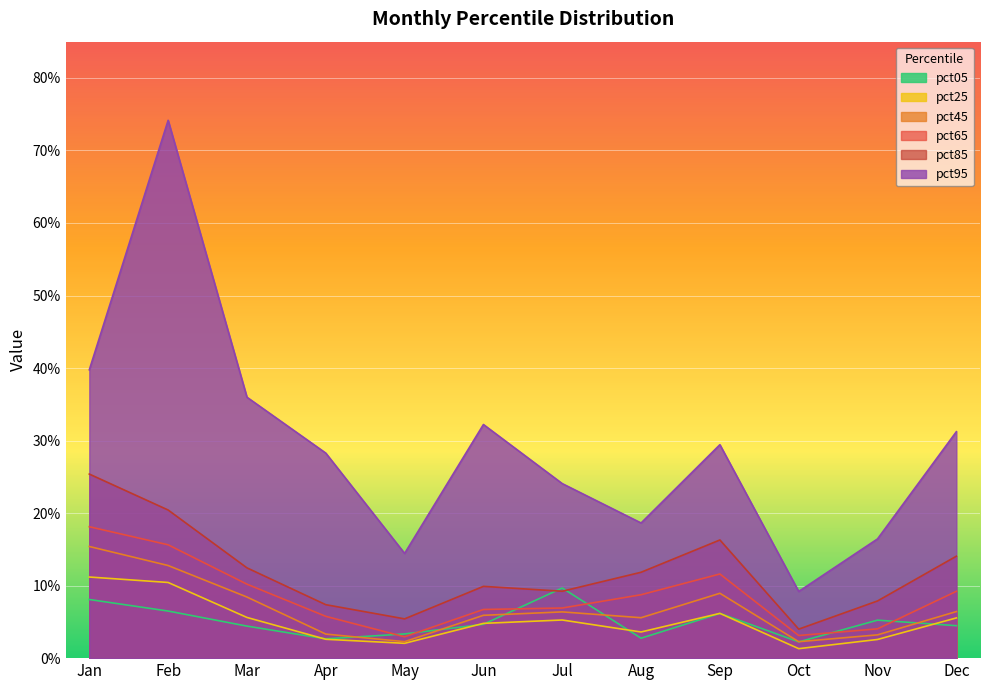

Reading left to right, extract all data points from this chart.

pct05: 0.1	0.1	0.0	0.0	0.0	0.0	0.1	0.0	0.1	0.0	0.1	0.0
pct25: 0.1	0.1	0.1	0.0	0.0	0.0	0.1	0.0	0.1	0.0	0.0	0.1
pct45: 0.2	0.1	0.1	0.0	0.0	0.1	0.1	0.1	0.1	0.0	0.0	0.1
pct65: 0.2	0.2	0.1	0.1	0.0	0.1	0.1	0.1	0.1	0.0	0.0	0.1
pct85: 0.3	0.2	0.1	0.1	0.1	0.1	0.1	0.1	0.2	0.0	0.1	0.1
pct95: 0.4	0.7	0.4	0.3	0.1	0.3	0.2	0.2	0.3	0.1	0.2	0.3